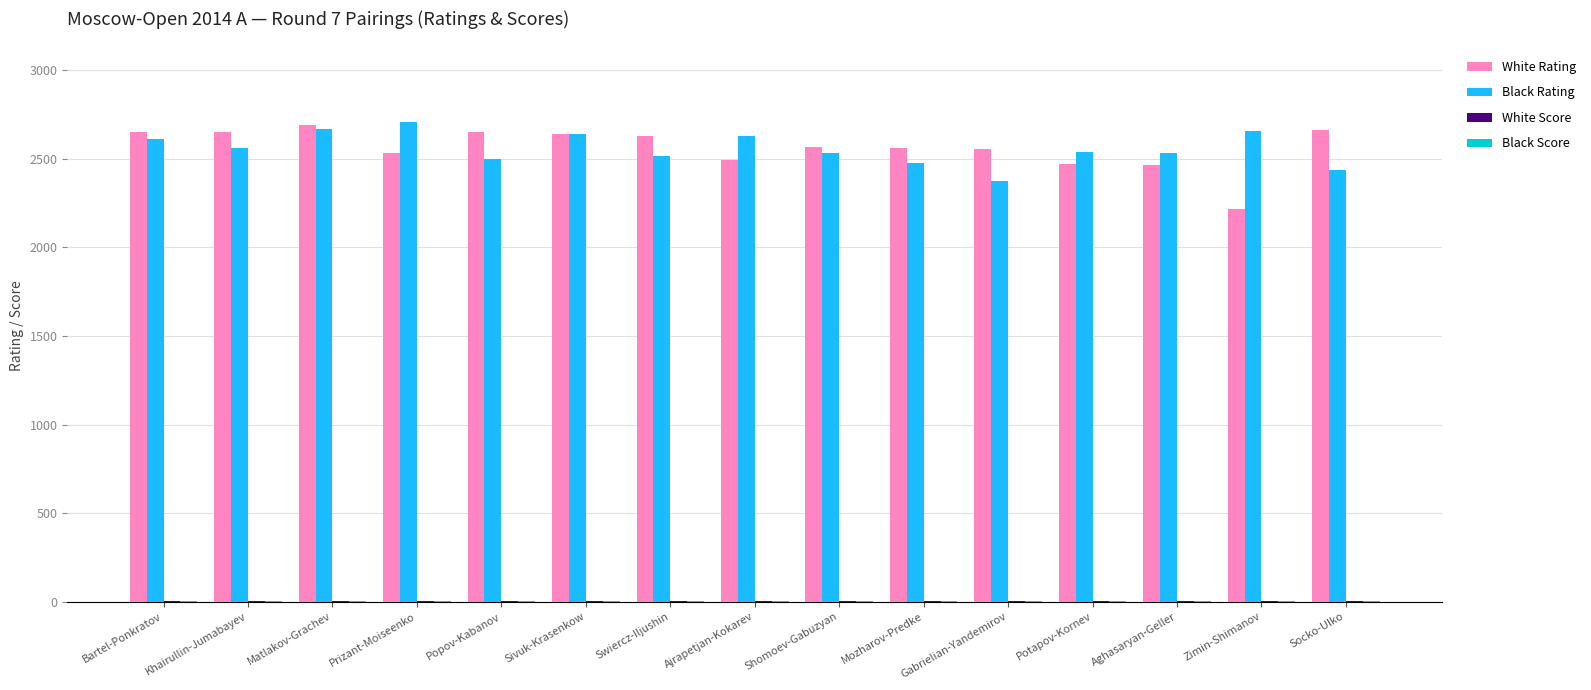

True or false: White Rating has a value of 1682 at Bartel-Ponkratov.

False